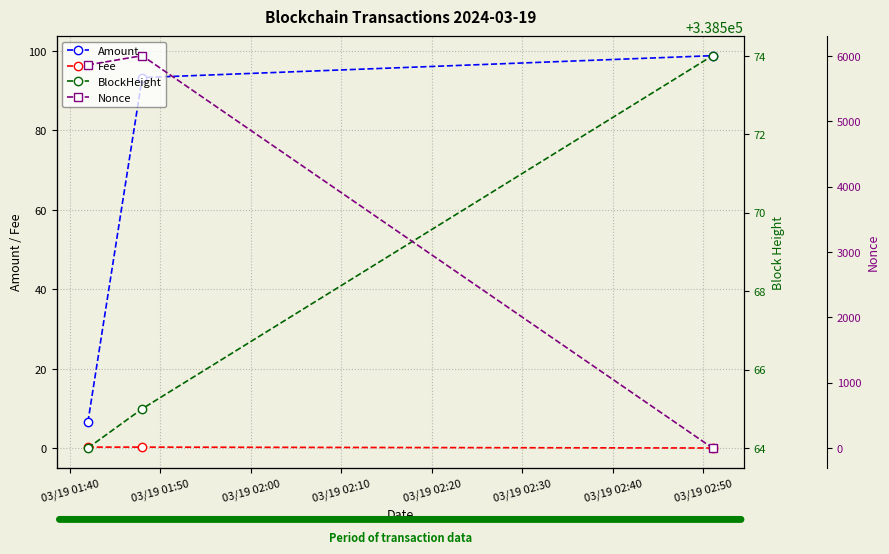

What is the value of the Amount point at the 3rd from the left?

98.8